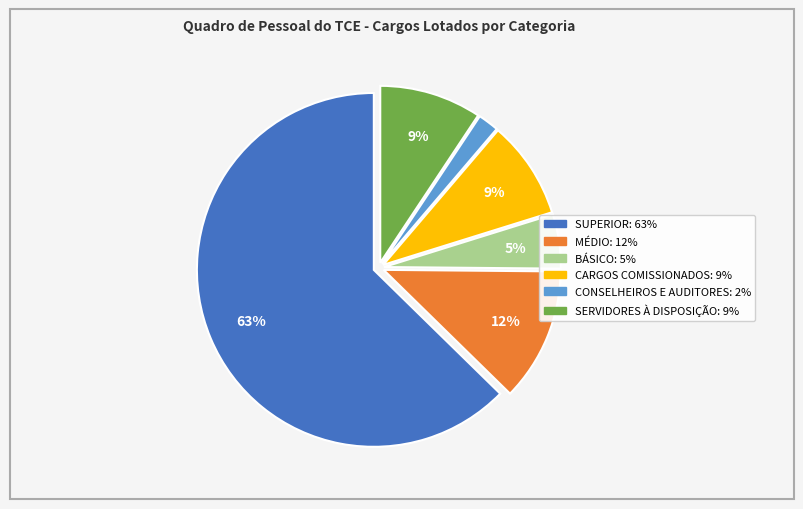

What percentage is the BÁSICO slice, to the nearest percent?

5%